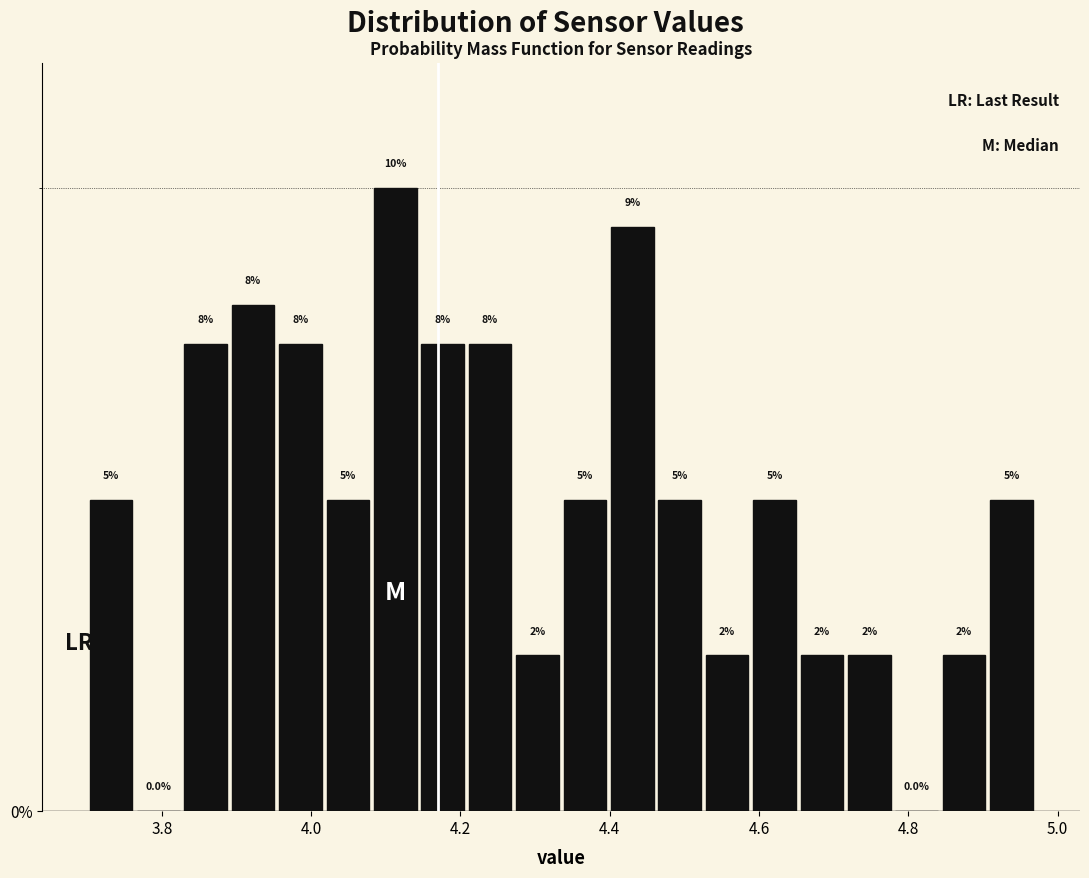

Around what value on the x-axis is the tallest bar? Give the approximate position of its centre, as read against the axis.

4.12